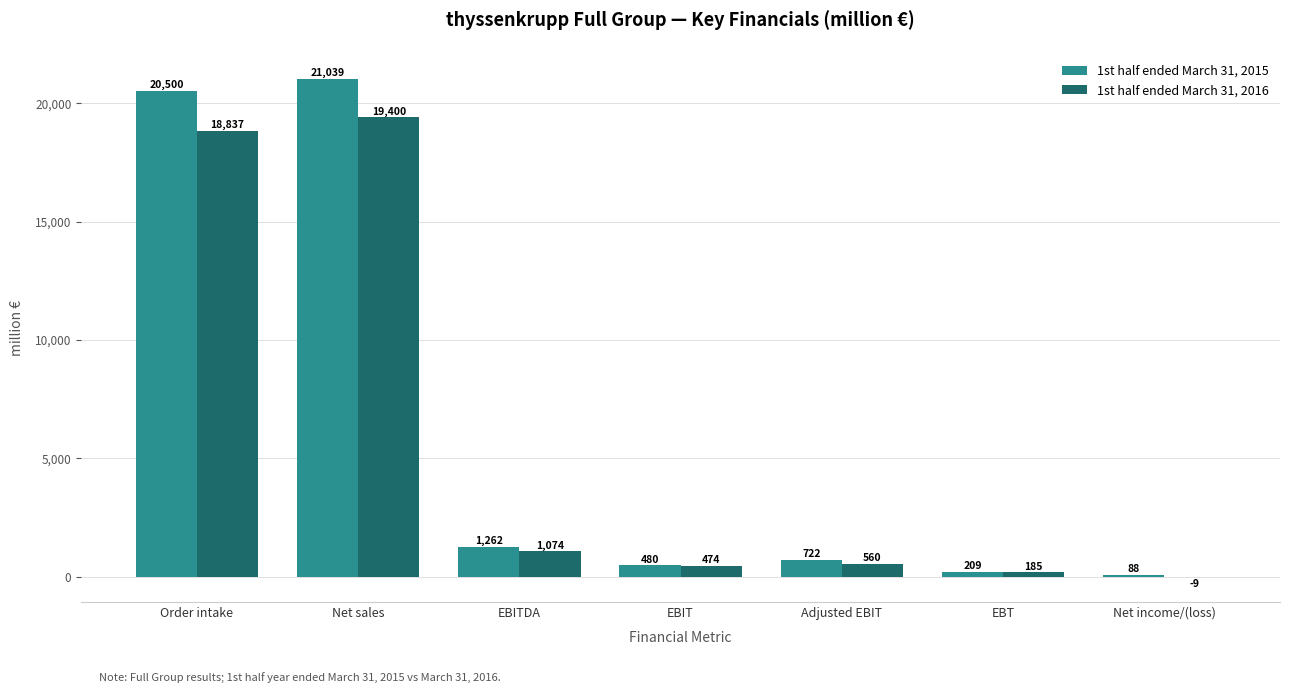

At which label does 1st half ended March 31, 2016 reach its peak?

Net sales